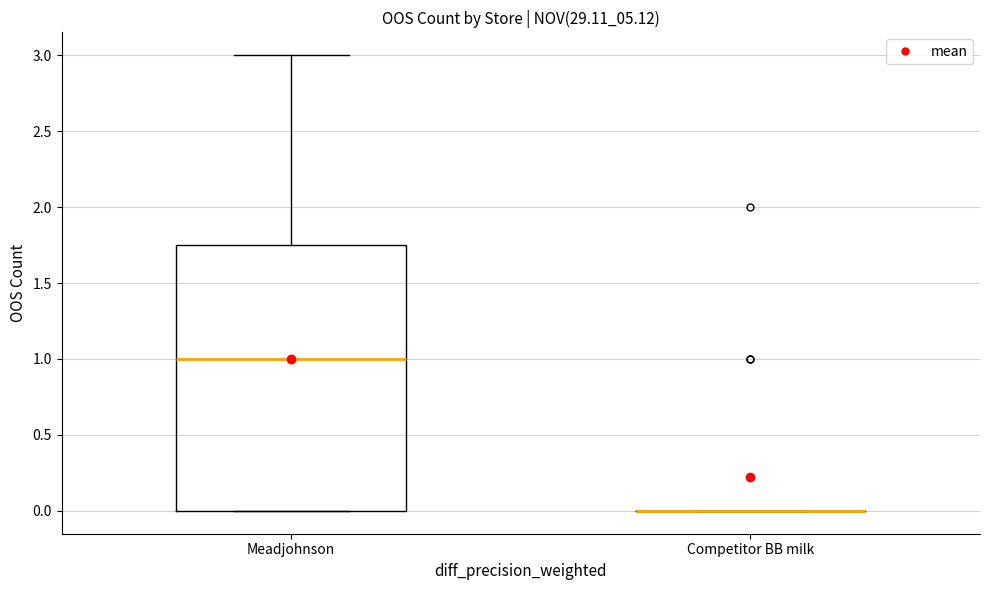

Reading left to right, transcribe this box plot: for each box, give where its median line is, the range the box spans, and where its two whiskers end, as read against the y-axis. The values are not printed on the chart, so give them approximately, as read against the axis.

Meadjohnson: median 1.00, box 0.00 to 1.75, whiskers 0.00 to 3.00
Competitor BB milk: box collapsed to a line at 0.00, whiskers 0.00 to 0.00